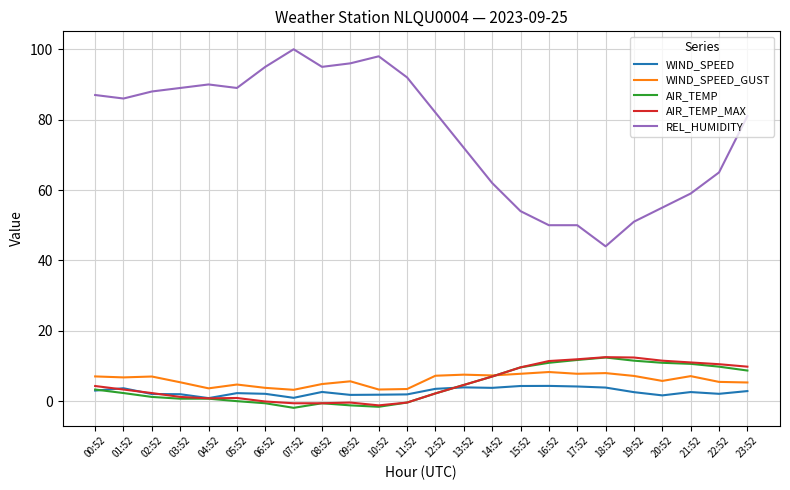

True or false: AIR_TEMP_MAX and WIND_SPEED_GUST cross at least once.

True